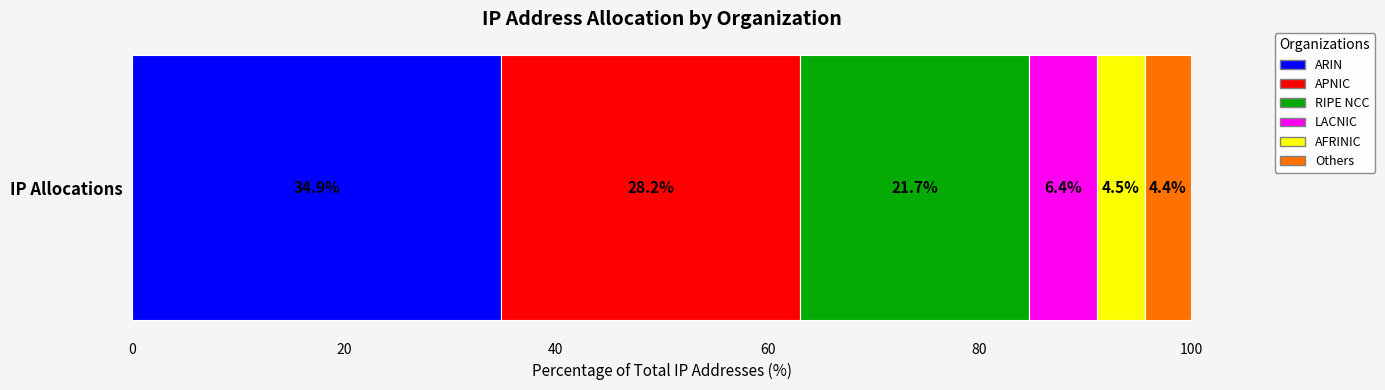

The value of ARIN at IP Allocations is 34.9. True or false?

True